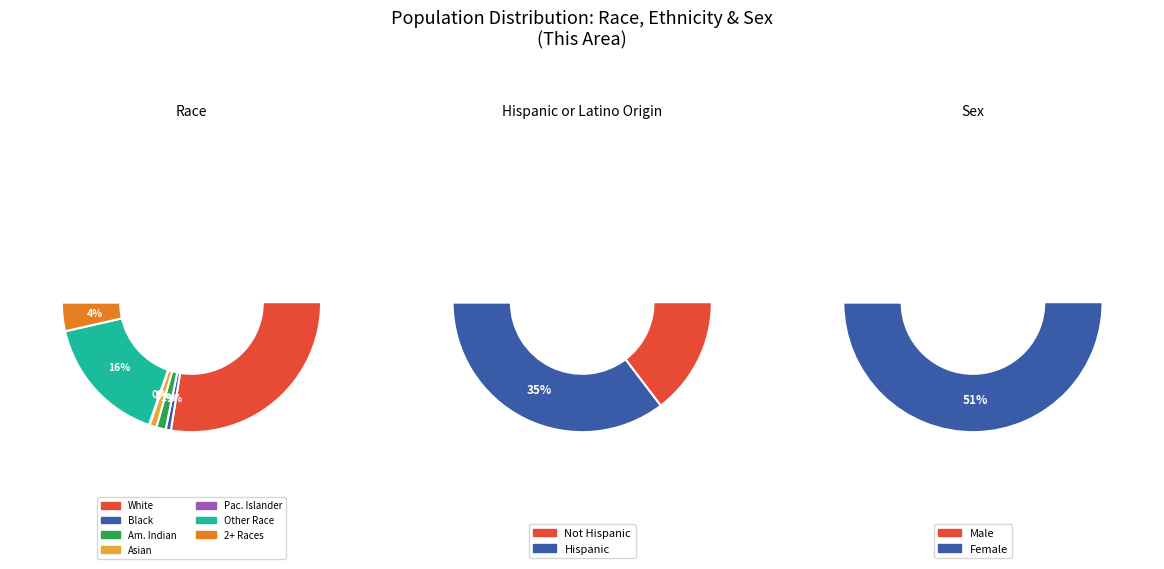

To the nearest percent, what is the difference between the American Indian and Alaska Native and Some Other Race alone slice percentages?

15%